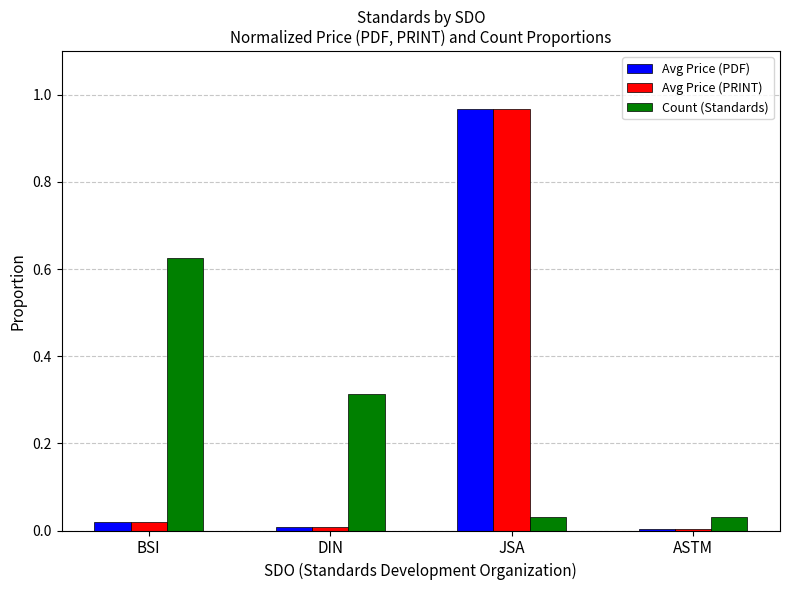

What is the difference between the highest and lowest values at JSA?

0.9